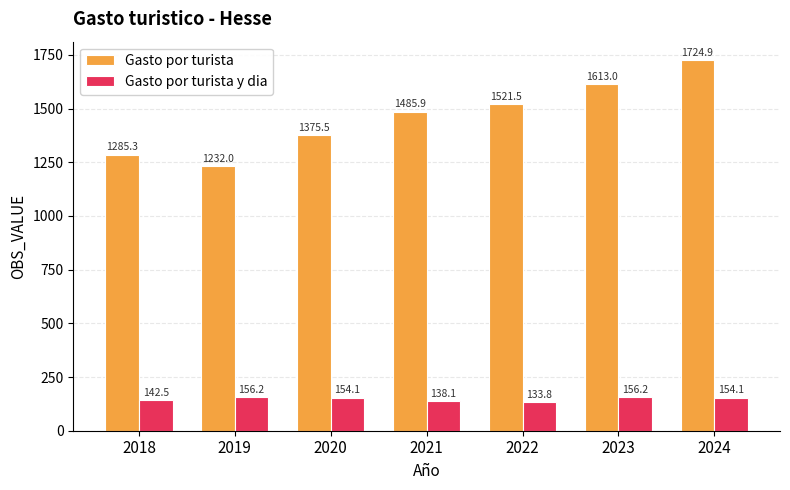

At how many categories does at least one series exceed 277?

7